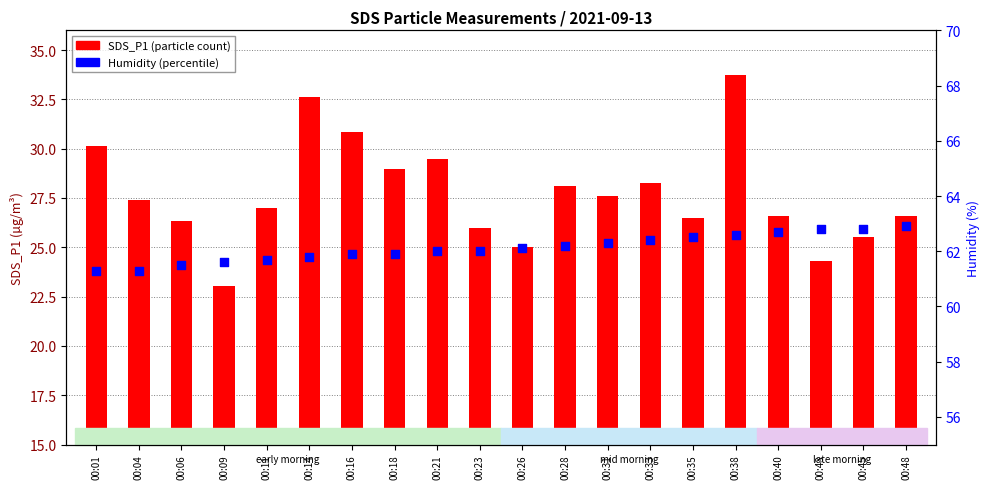

What are all the series names shown in the legend?

SDS_P1, Humidity